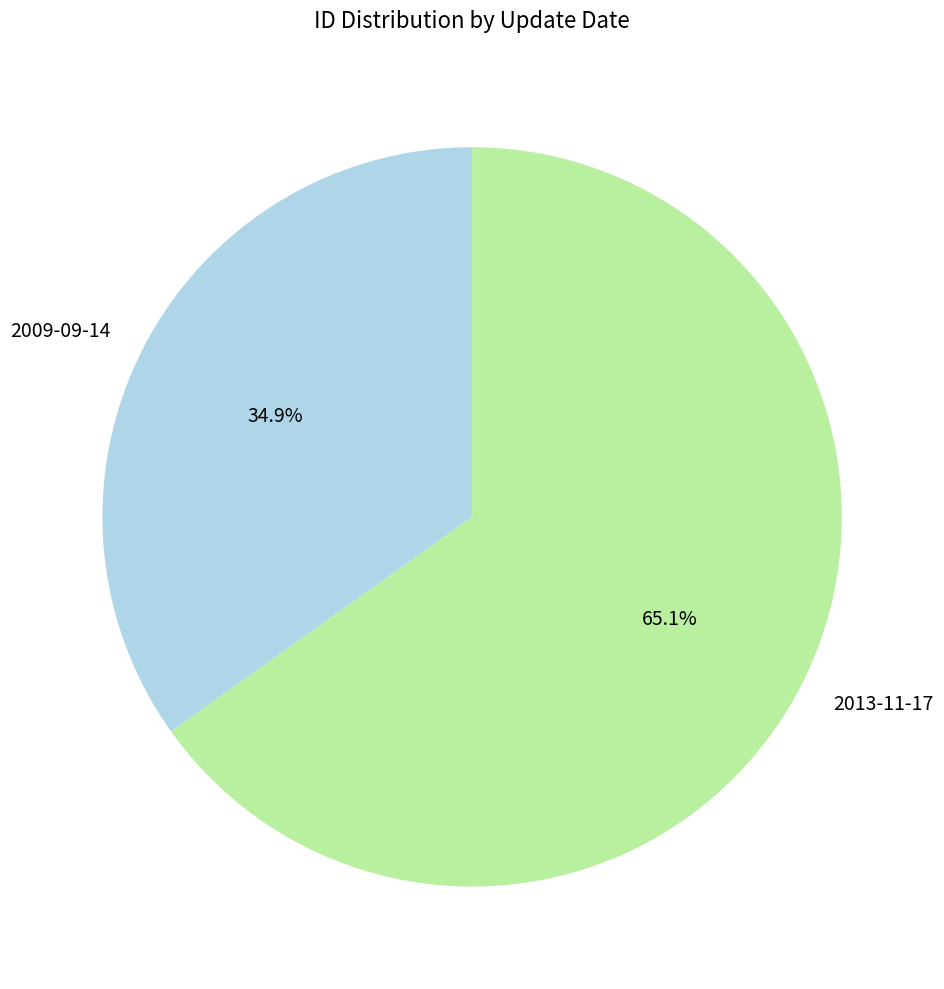

What percentage is NOT represented by 2009-09-14?

65.1%